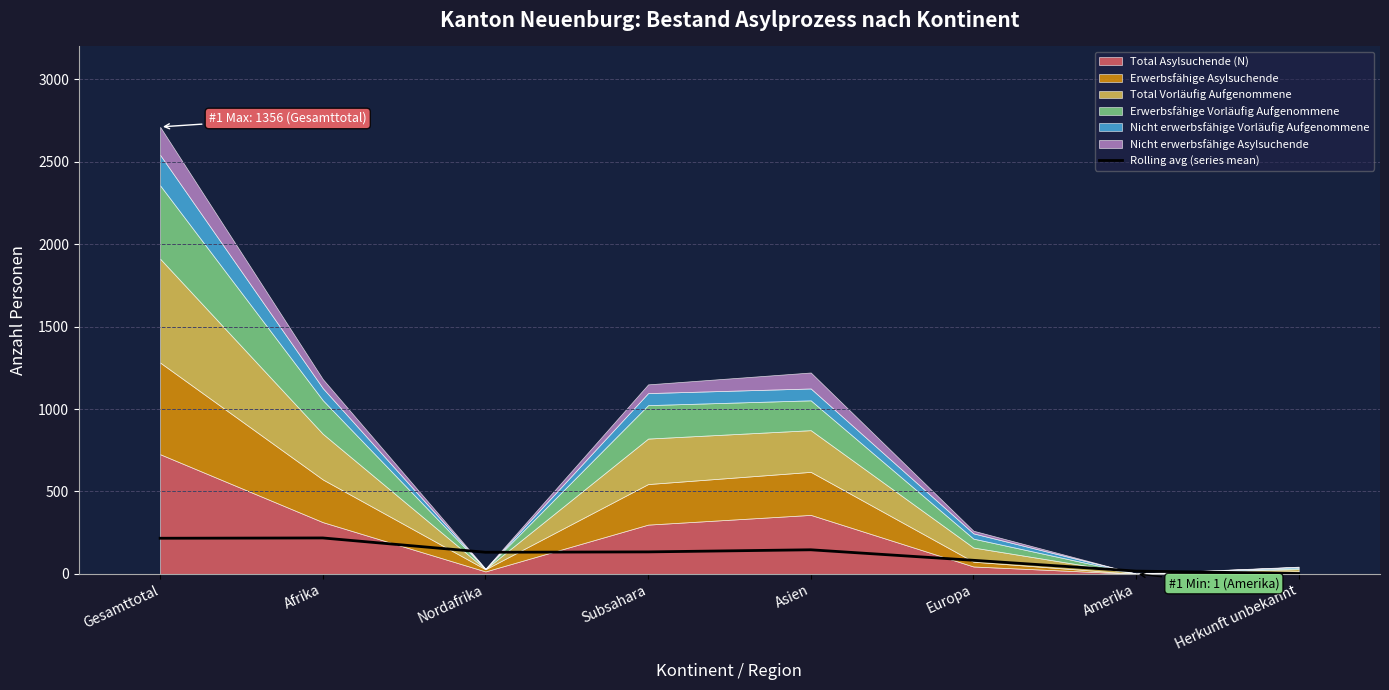

What is the label of the 3rd point from the left?

Nordafrika